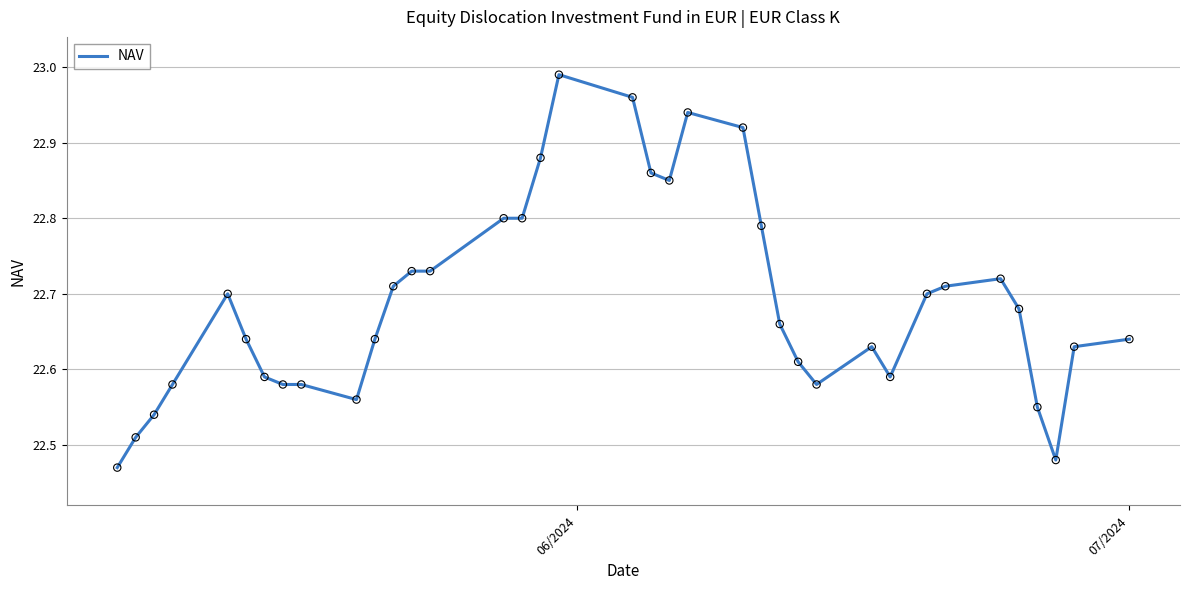

How many lines are shown in the chart?

1